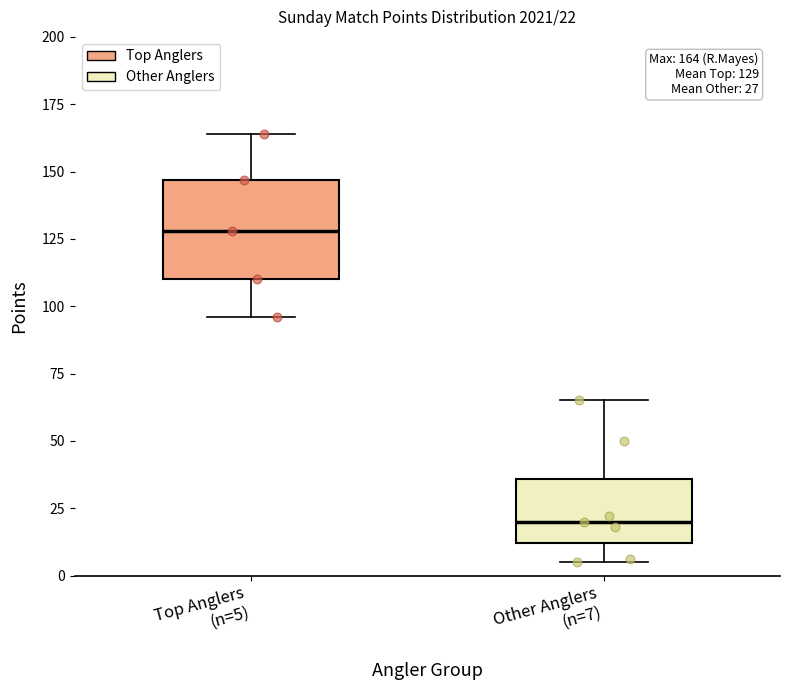

Which box is the tallest, from its lower edge to its upper edge?

Top Anglers (n=5)